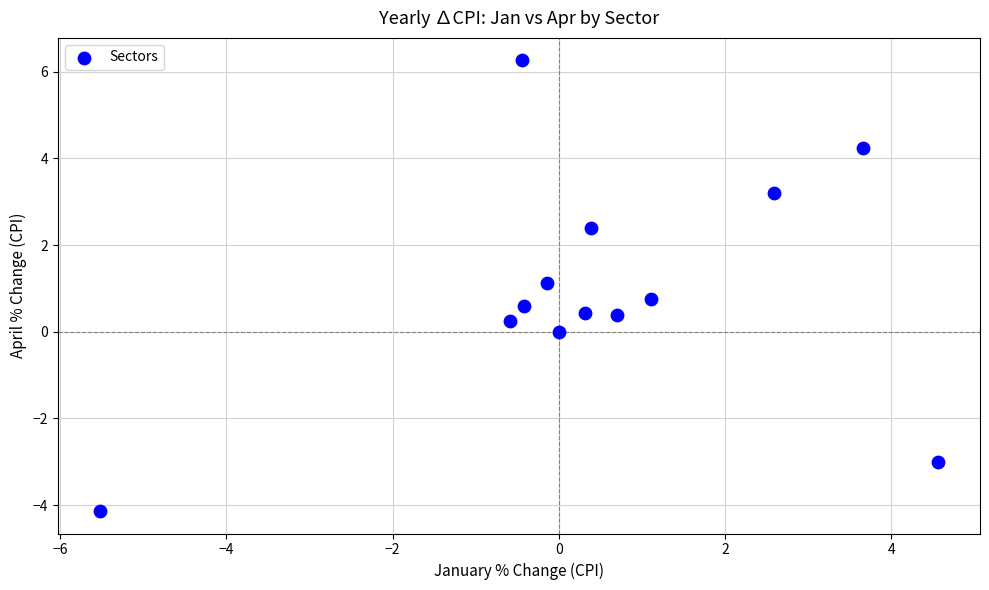

What is the range of Y values (max minus min)?

10.4